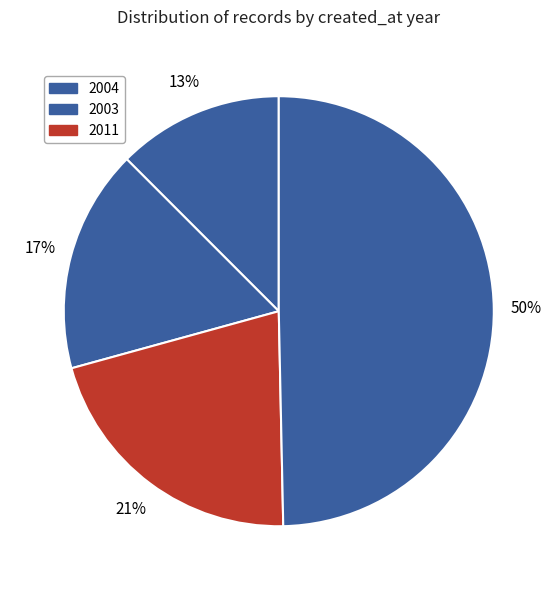

How many segments does this pie chart have?

4